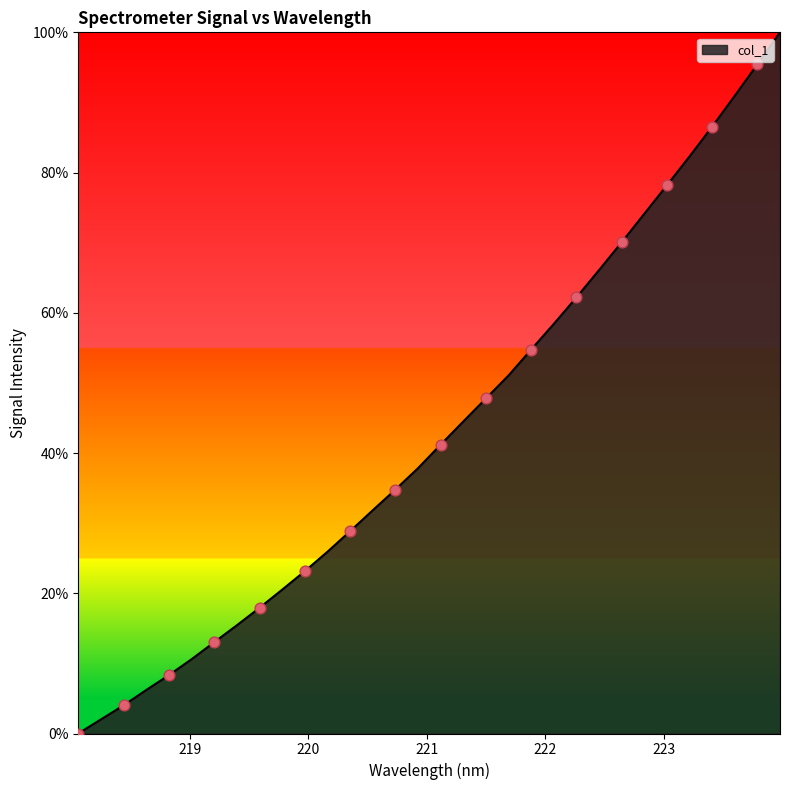

What is the difference between the maximum and minimum values?

100.0